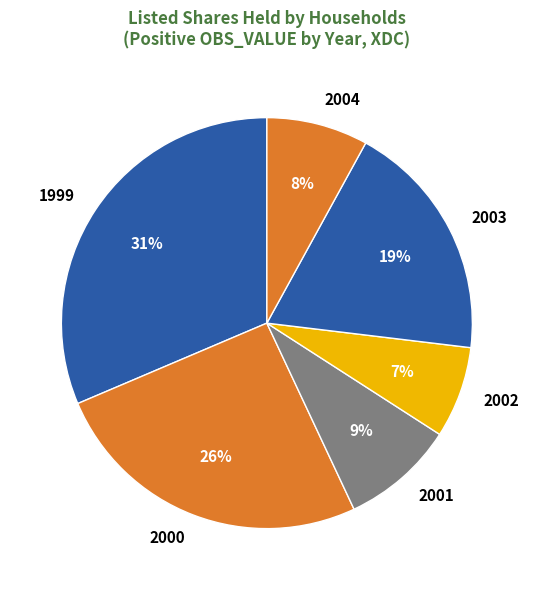

To the nearest percent, what is the difference between the largest and smallest slice percentages?

24%